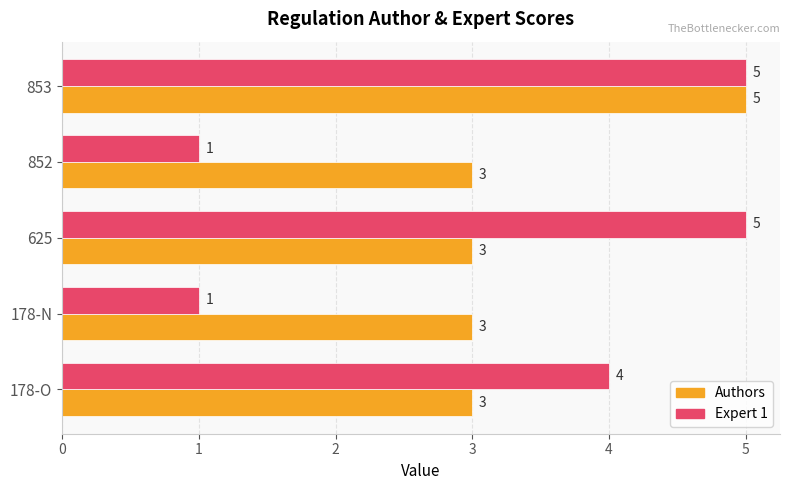

Which series has the widest spread of values?

Expert 1